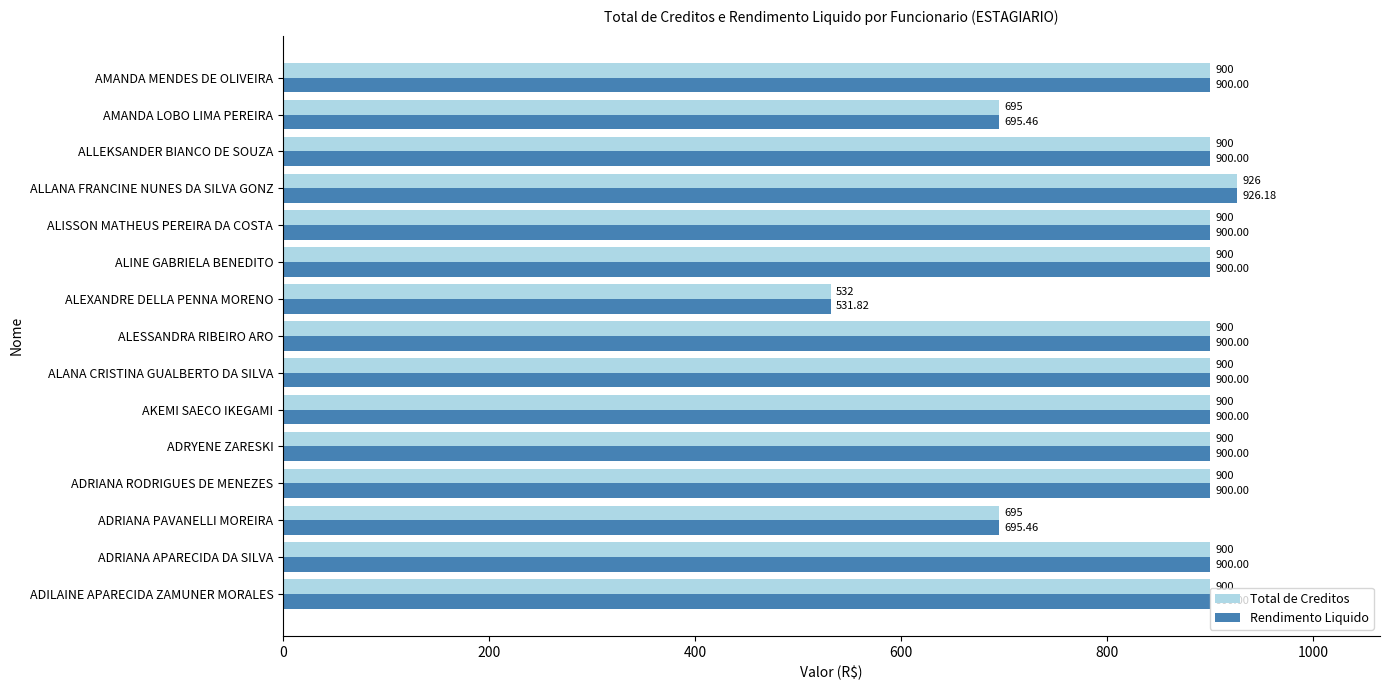

What is the difference between the maximum and minimum values in the Rendimento Liquido series?

394.4